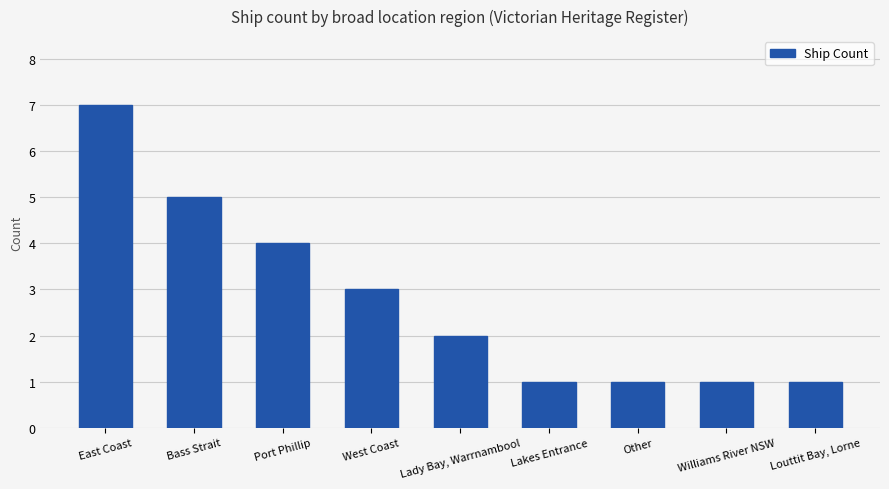

Where does the data first go above 2?

East Coast